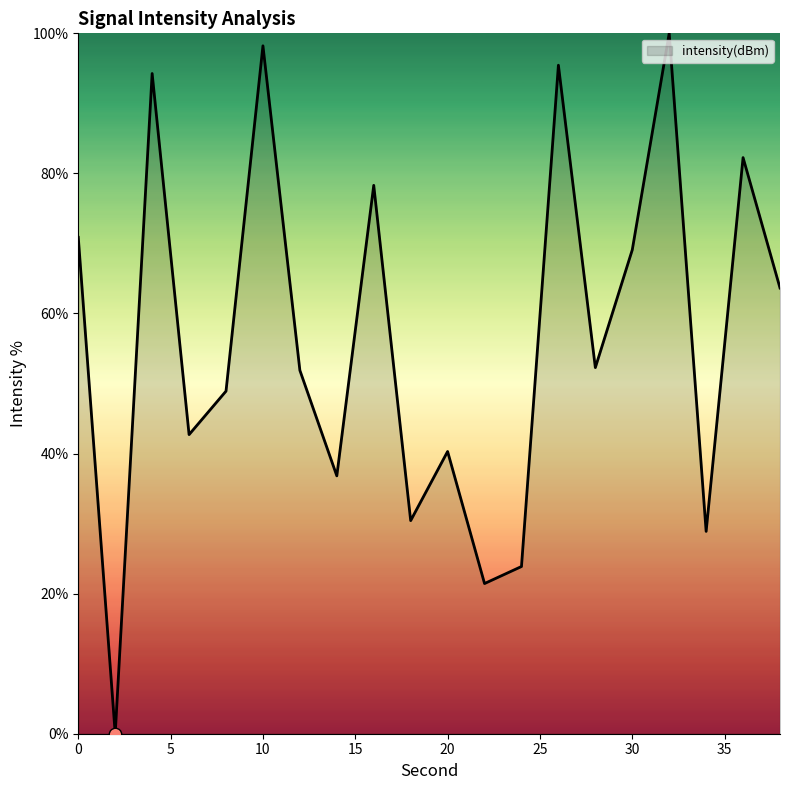

What is the difference between the maximum and minimum values?

100.0